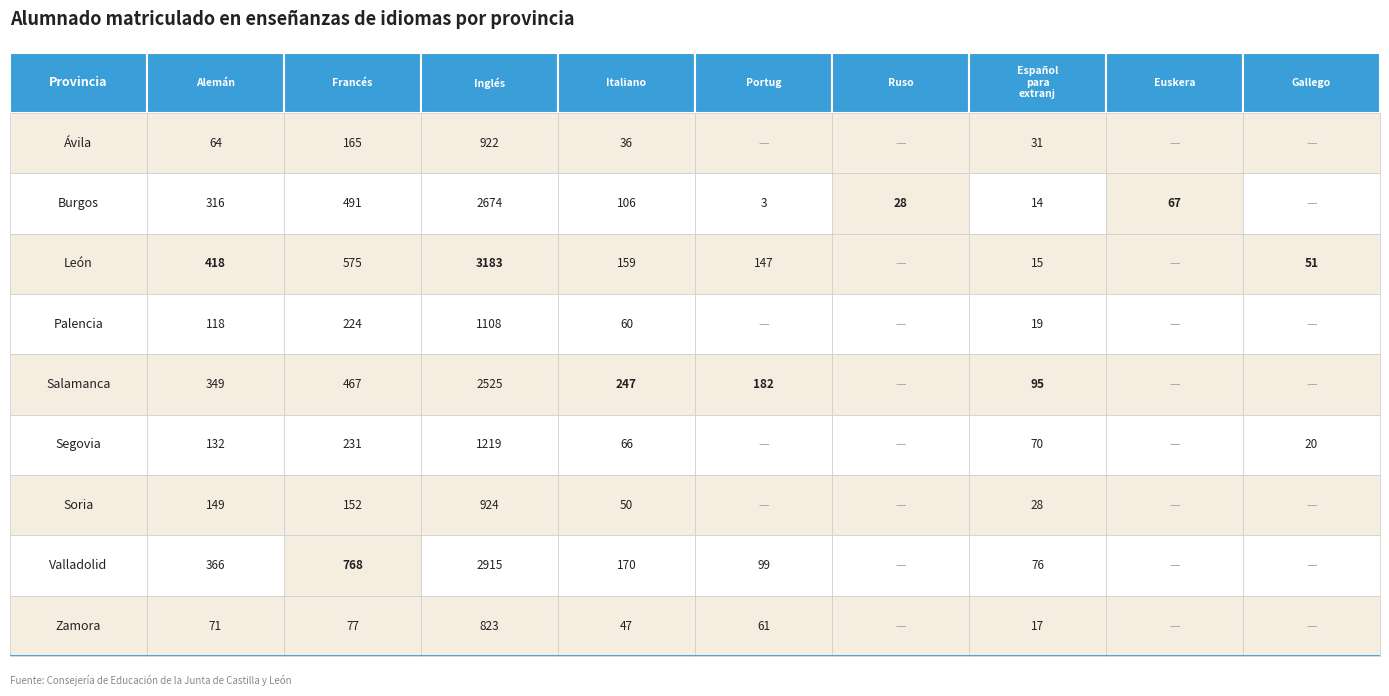

How many data points in Palencia are above 19?

4